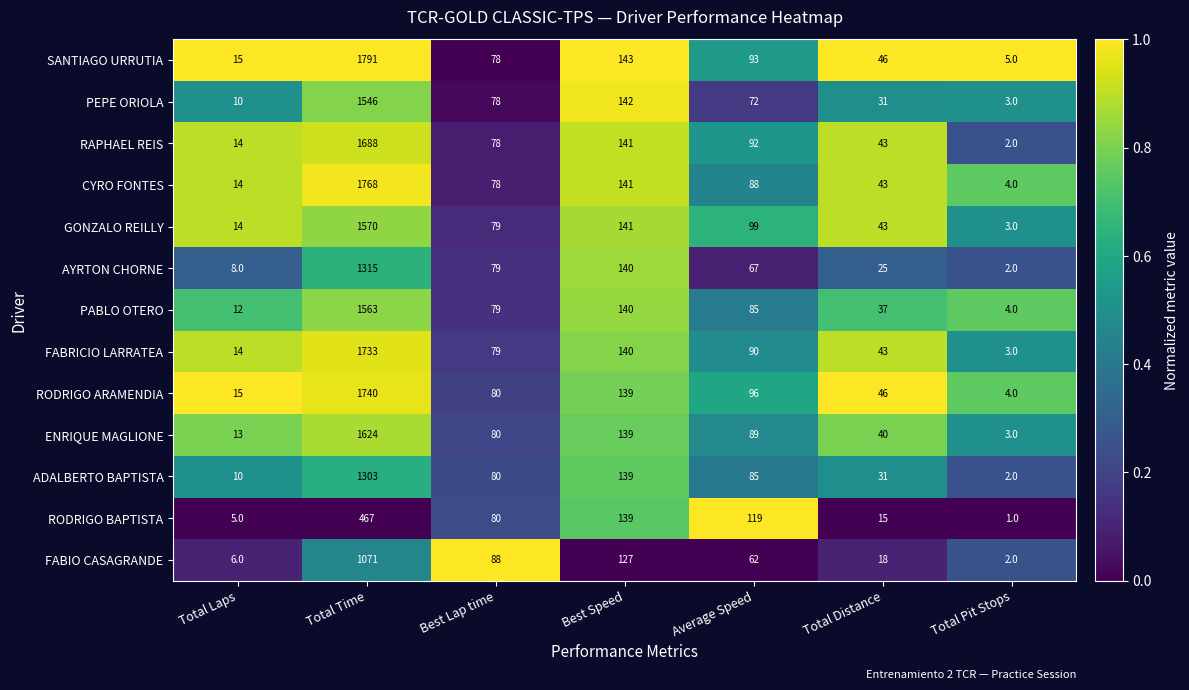

Which series has the largest range (max minus min)?

SANTIAGO URRUTIA